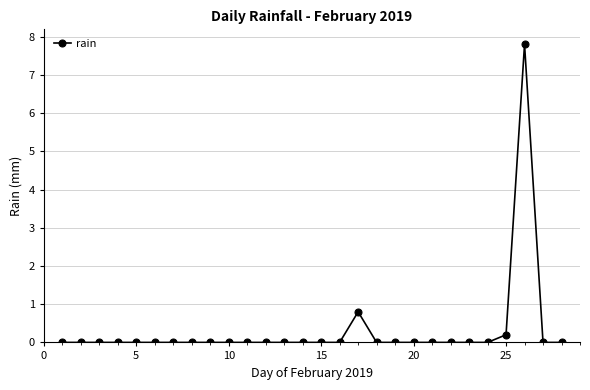

How many lines are shown in the chart?

1